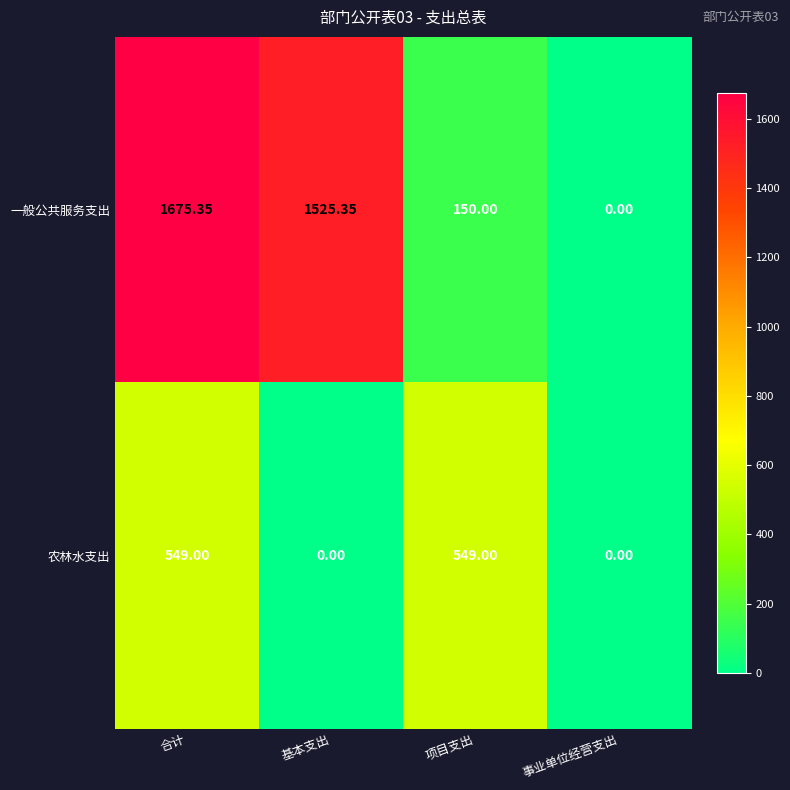

Which series has the largest total across all categories?

一般公共服务支出